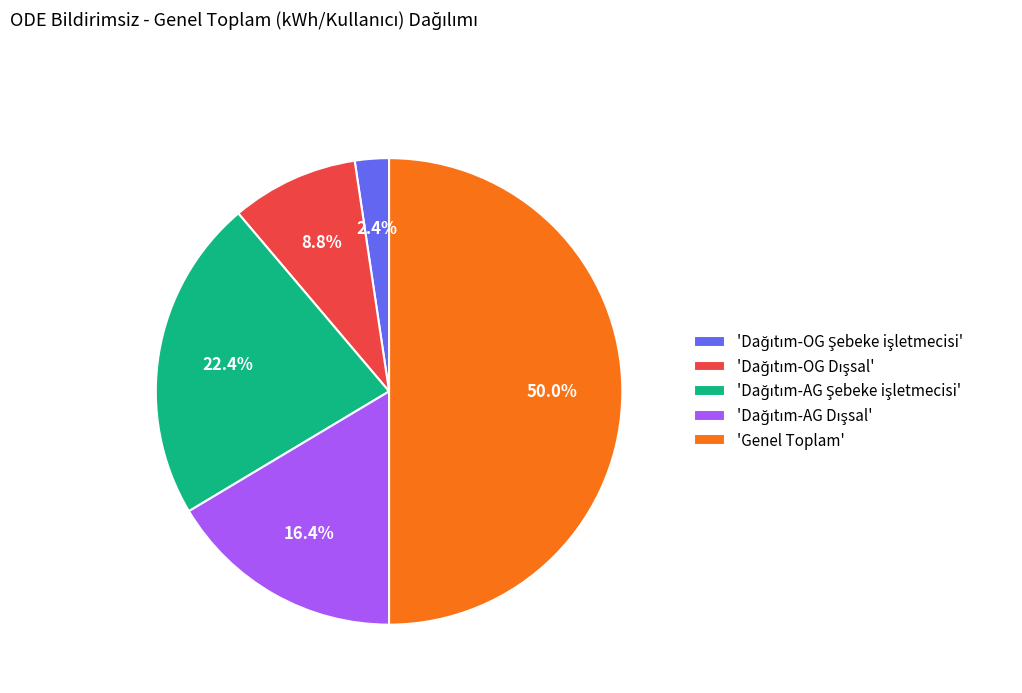

What is the largest slice in the pie chart?

'Genel Toplam'